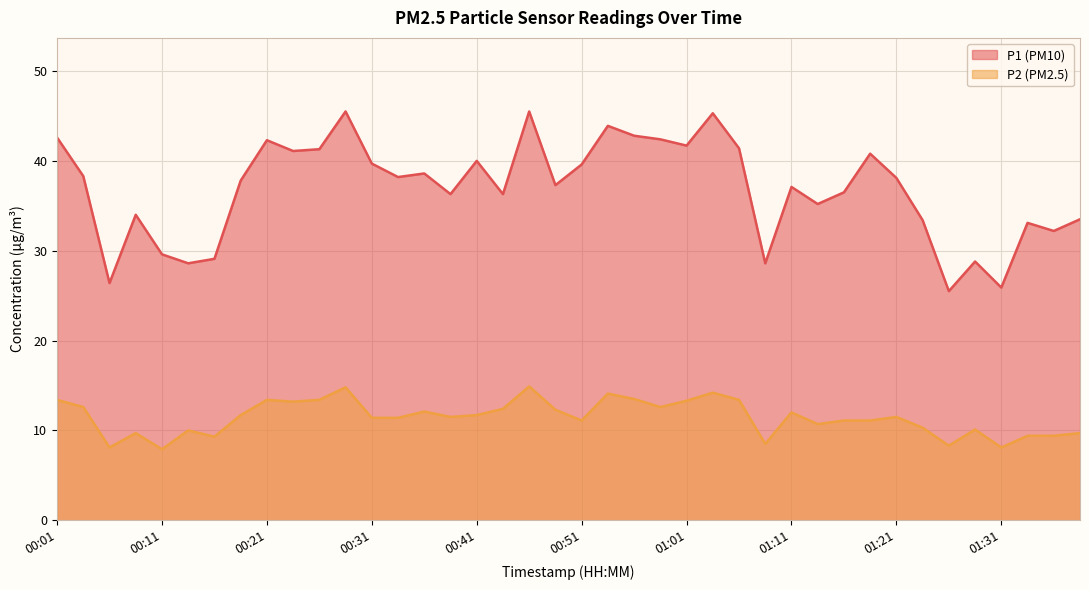

True or false: P1 has more than 0 points higher than both neighbors.

True